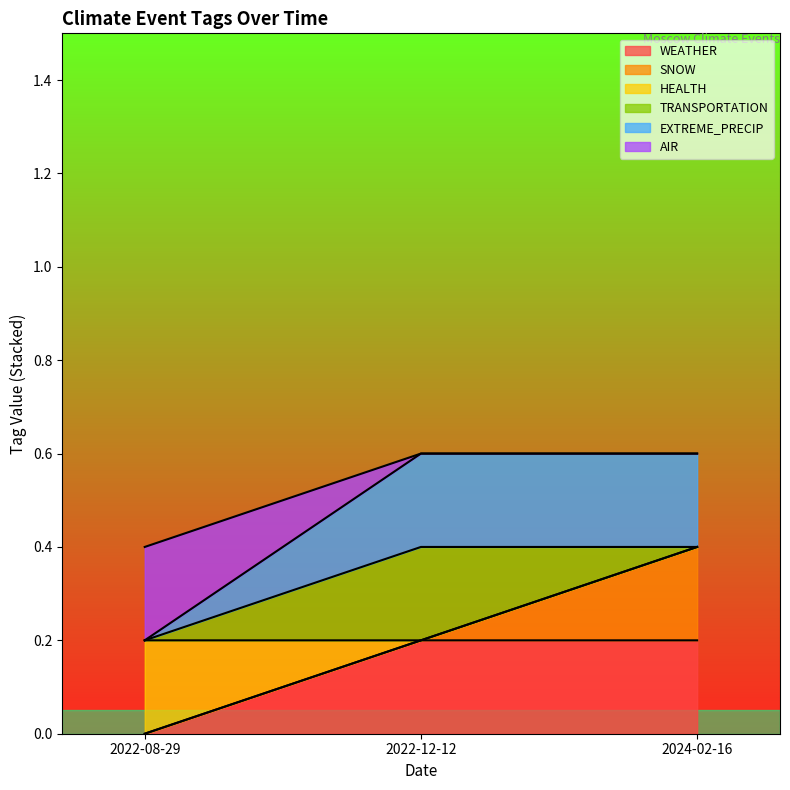

Reading left to right, extract all data points from this chart.

WEATHER: 2024-02-16=1	2022-12-12=1	2022-08-29=0
SNOW: 2024-02-16=1	2022-12-12=0	2022-08-29=0
HEALTH: 2024-02-16=0	2022-12-12=0	2022-08-29=1
TRANSPORTATION: 2024-02-16=0	2022-12-12=1	2022-08-29=0
EXTREME_PRECIP: 2024-02-16=1	2022-12-12=1	2022-08-29=0
AIR: 2024-02-16=0	2022-12-12=0	2022-08-29=1